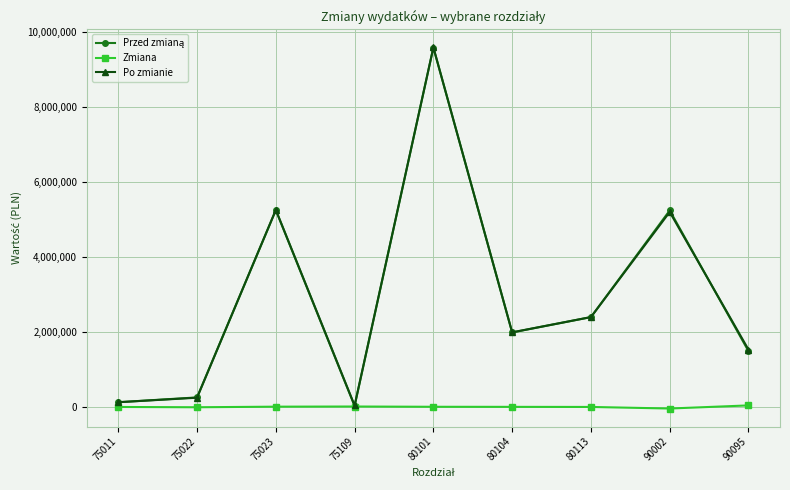

What is the value of the Po zmianie point at the 8th from the left?

5199565.2